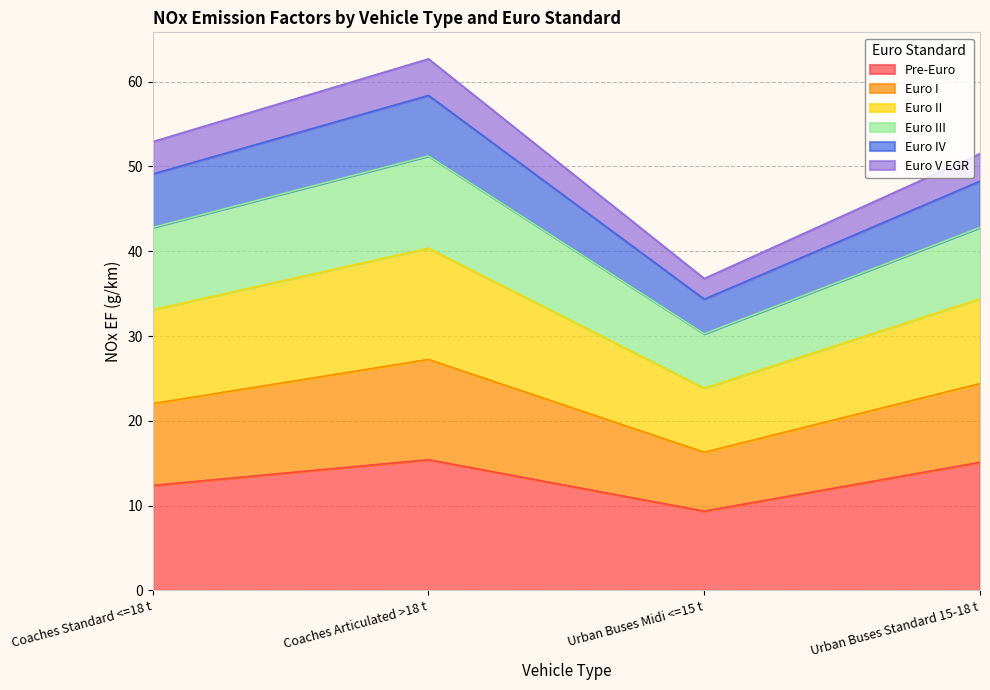

The Euro II series shows 49.1 at Urban Buses Midi <=15 t. True or false?

False